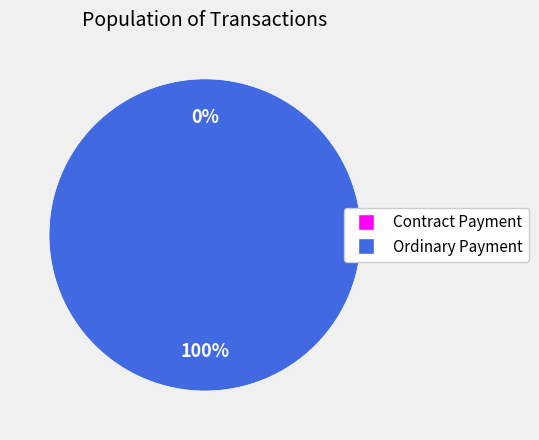

Do Contract Payment and Ordinary Payment together represent more than half of the pie?

Yes